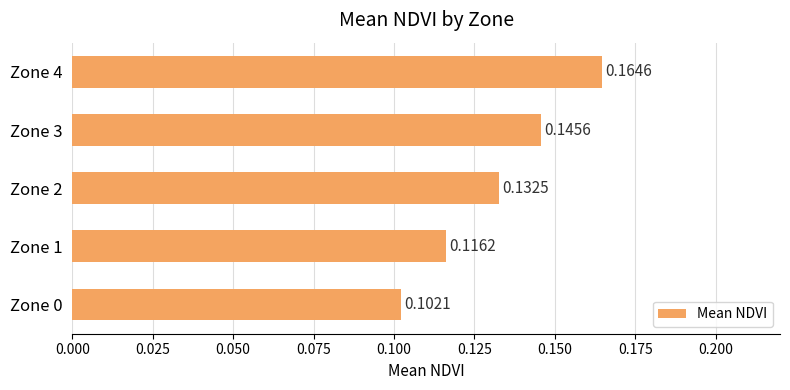

Count the values in the range 0 to 1.

5